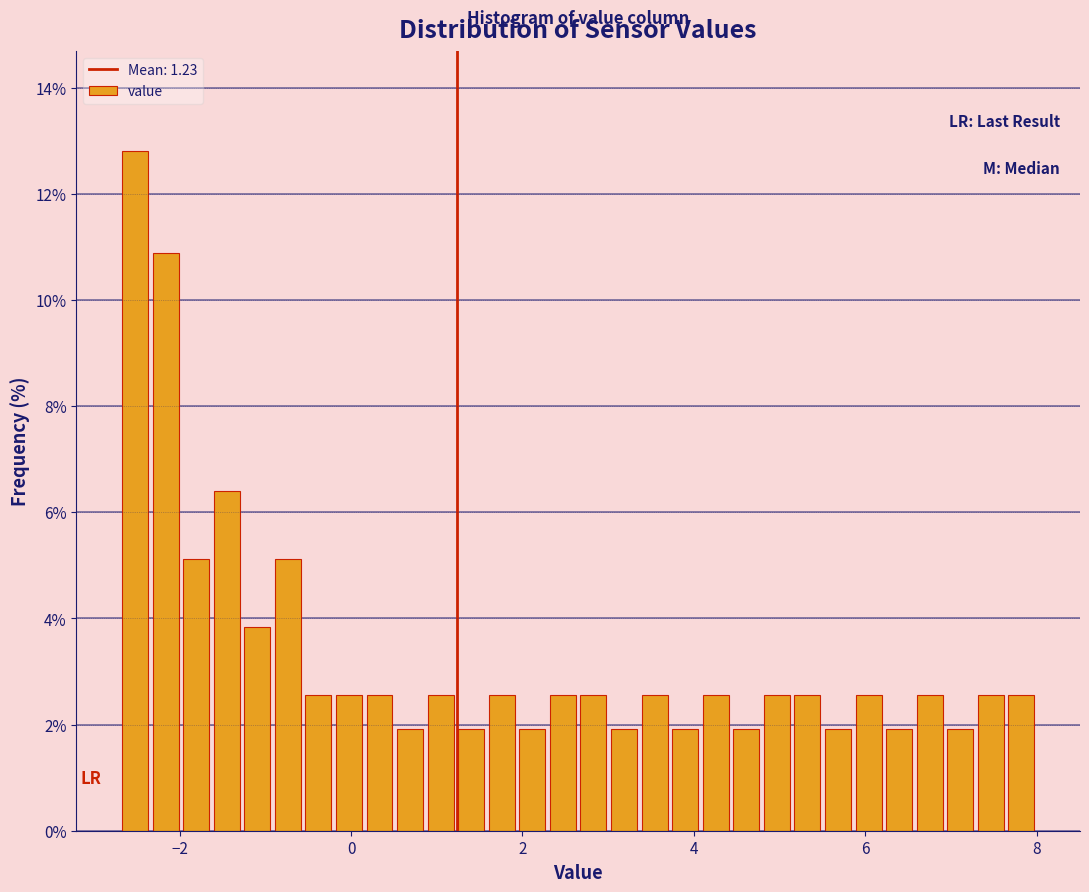

Around what value on the x-axis is the tallest bar? Give the approximate position of its centre, as read against the axis.

-2.6